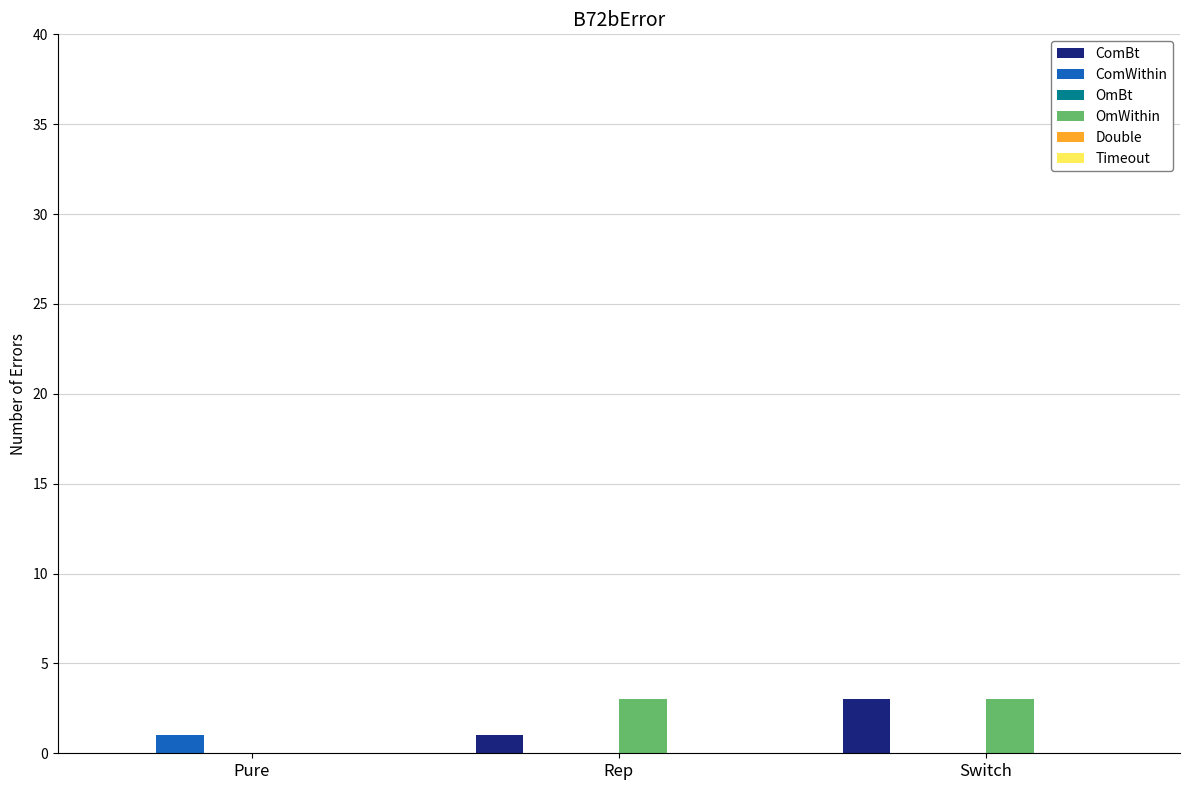

What is the maximum value shown in the chart?

3